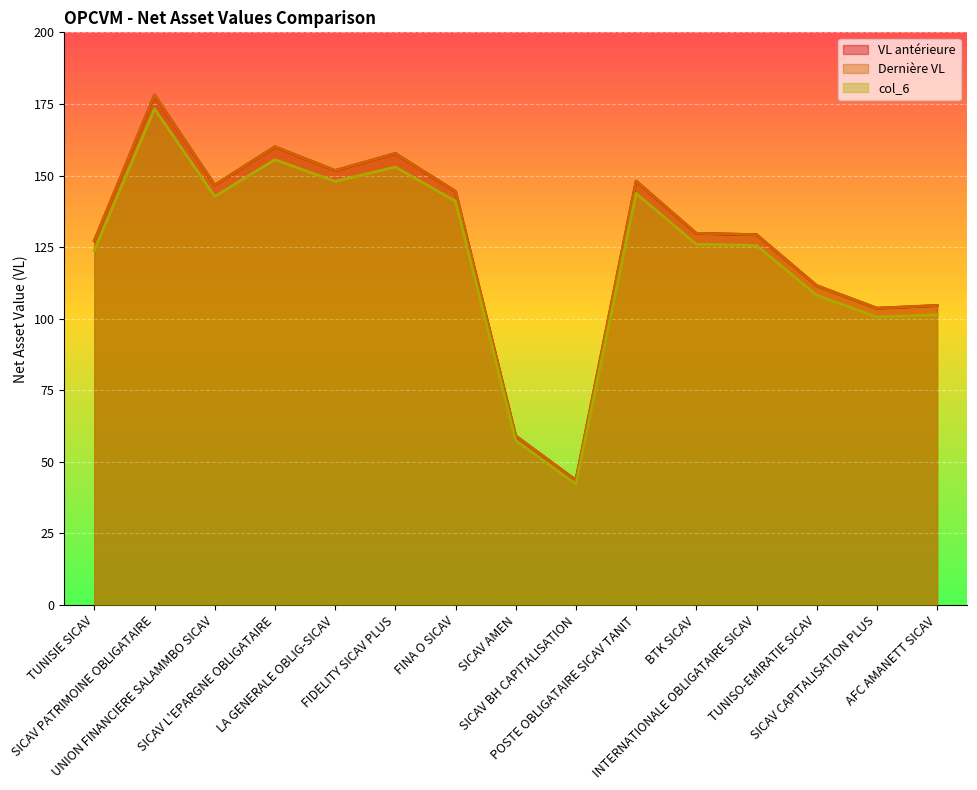

True or false: col_6 and VL antérieure cross at least once.

False